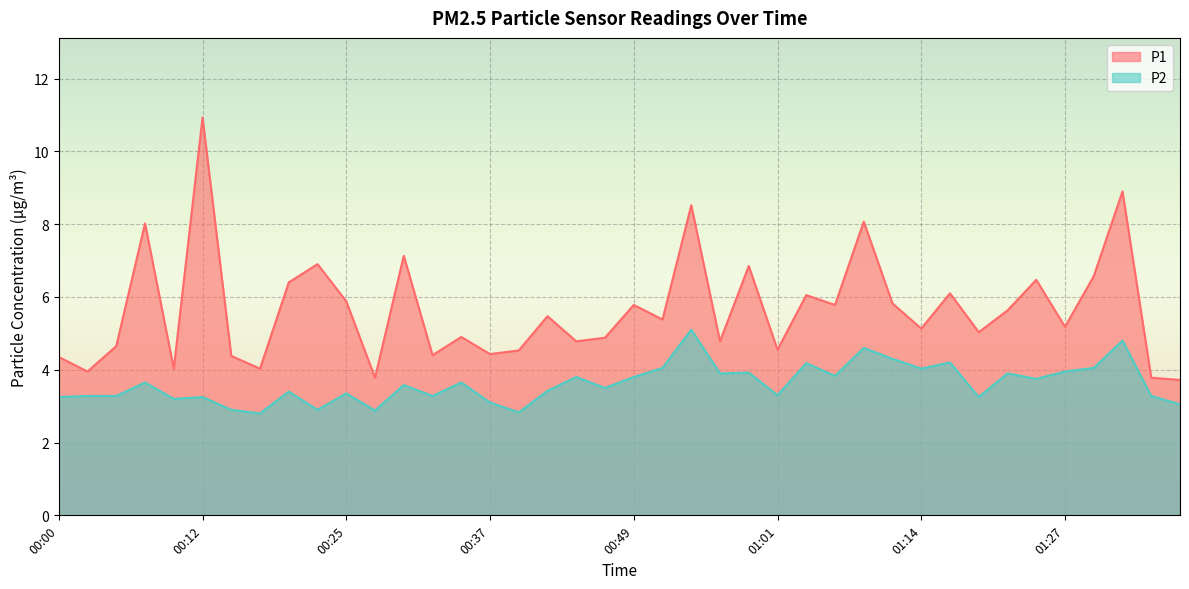

True or false: P2 has a value of 4.3 at 01:12.

True